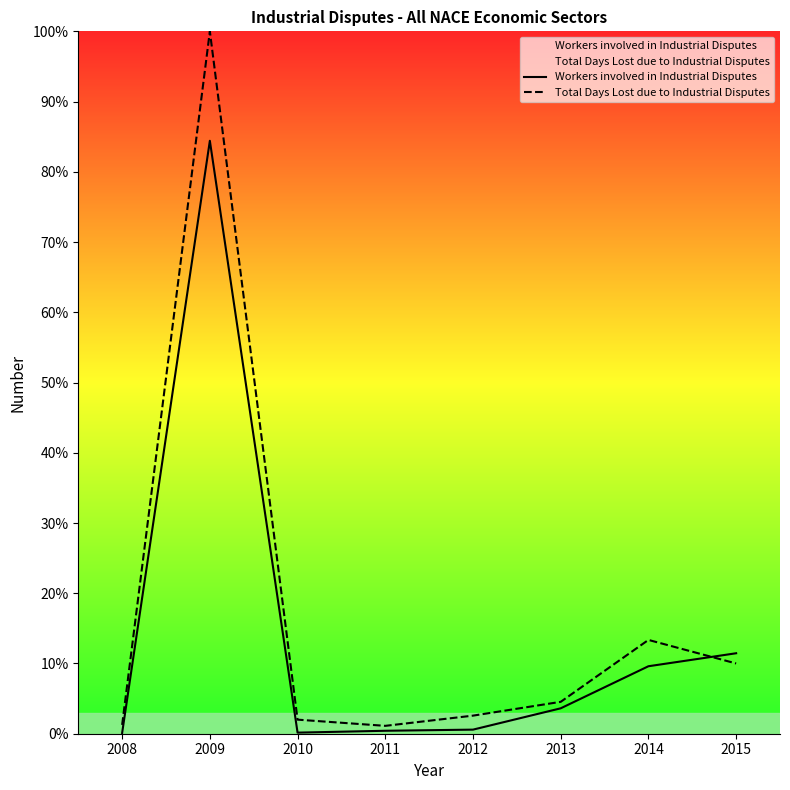

Where do Total Days Lost due to Industrial Disputes and Workers involved in Industrial Disputes first cross each other?

2014 and 2015